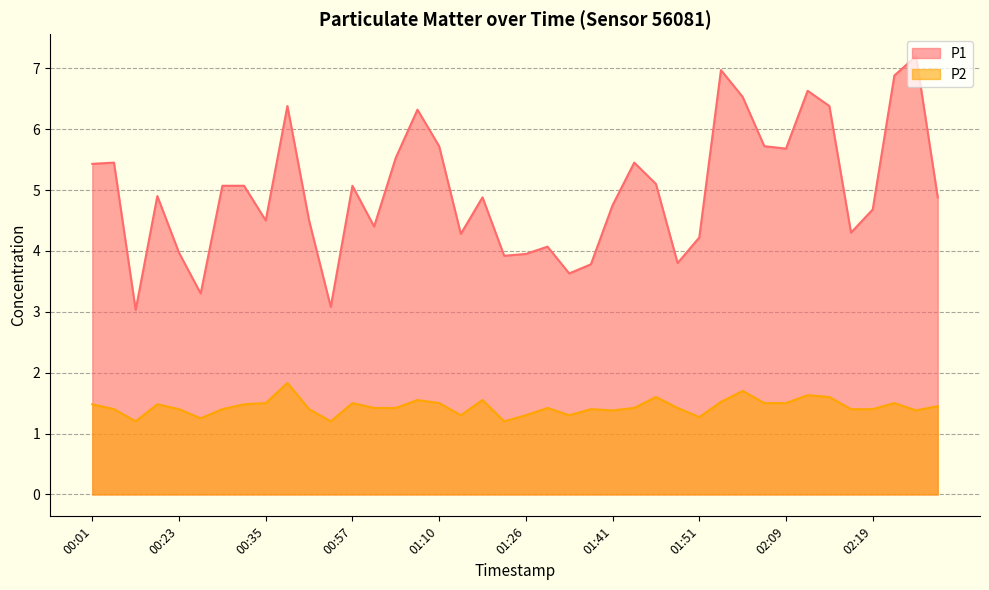

The P1 series shows 6.7 at 00:59. True or false?

False